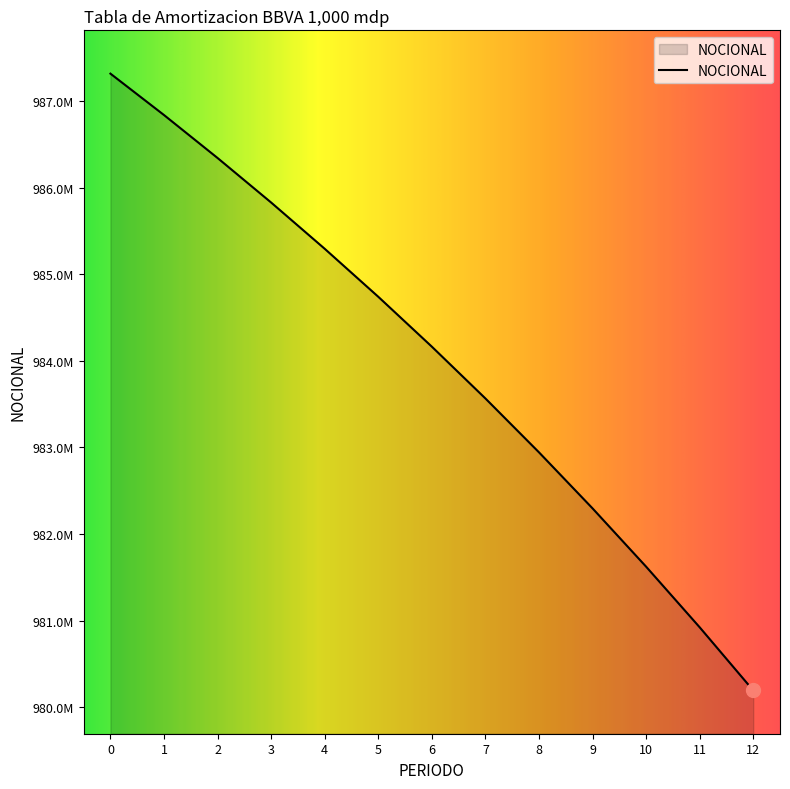

What is the smallest value displayed?

980195000